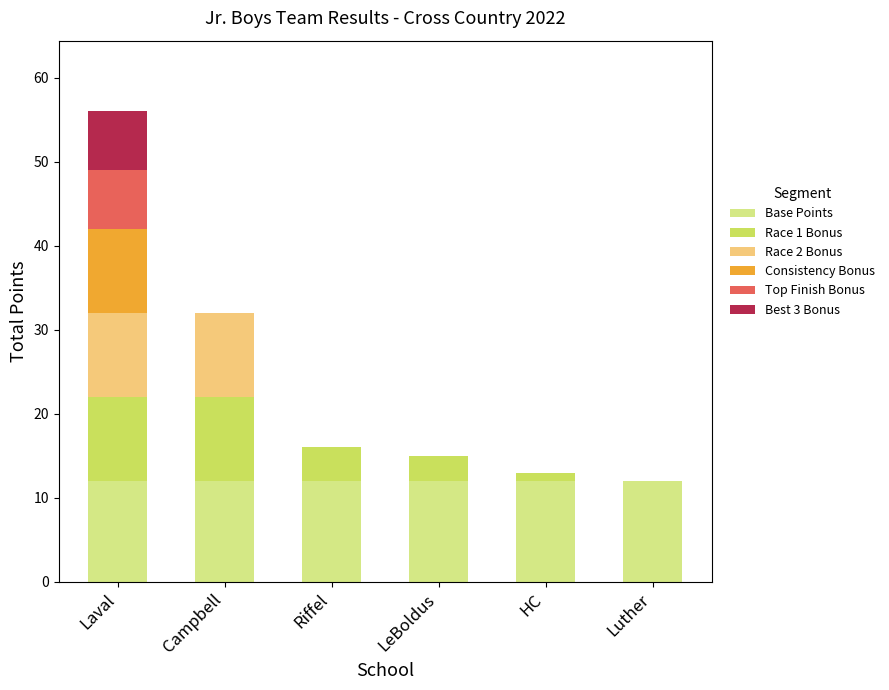

What is the approximate value of Base Points at Campbell?

12